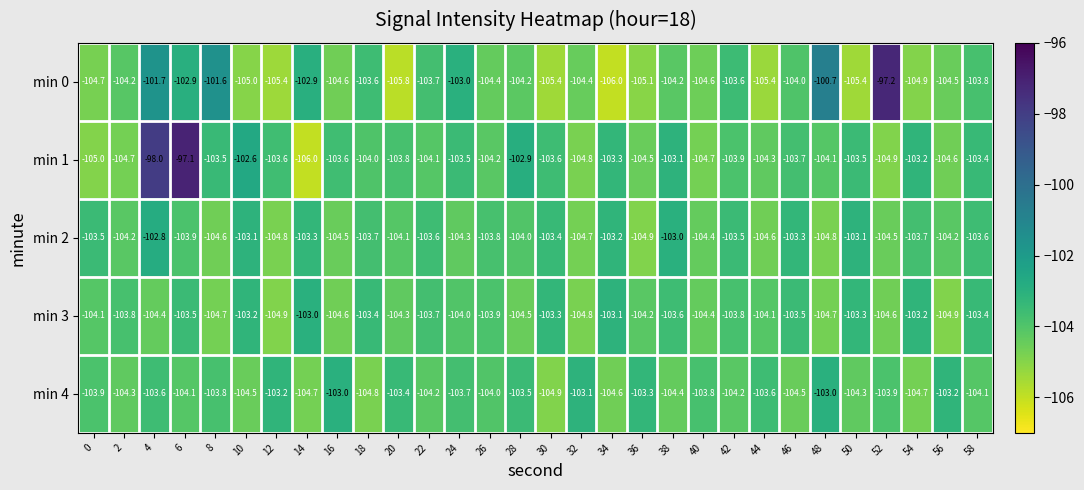

What is the difference between the highest and lowest values at 20?

2.4